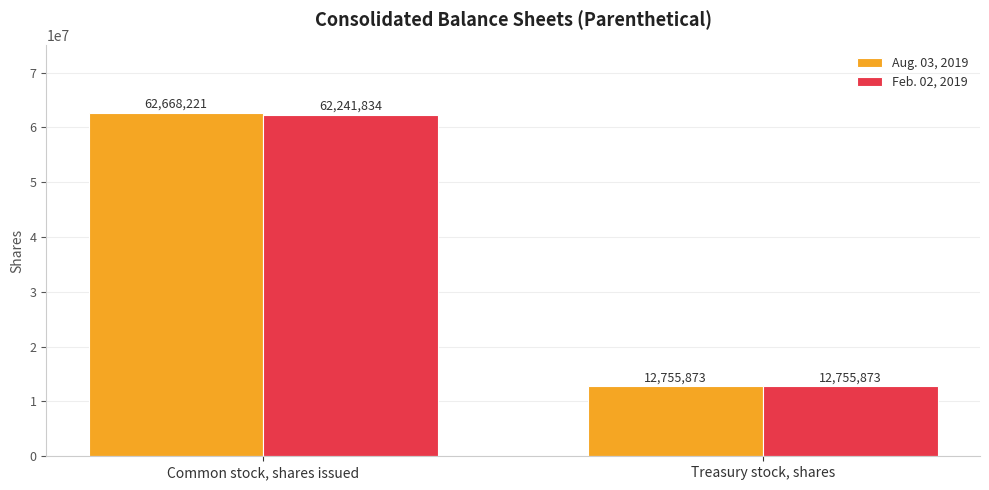

Between Common stock, shares issued and Treasury stock, shares, which series saw the biggest shift?

Aug. 03, 2019